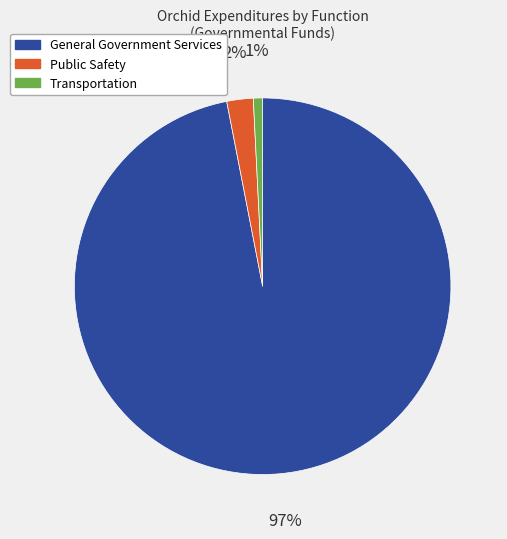

Count the number of slices in the pie.

3